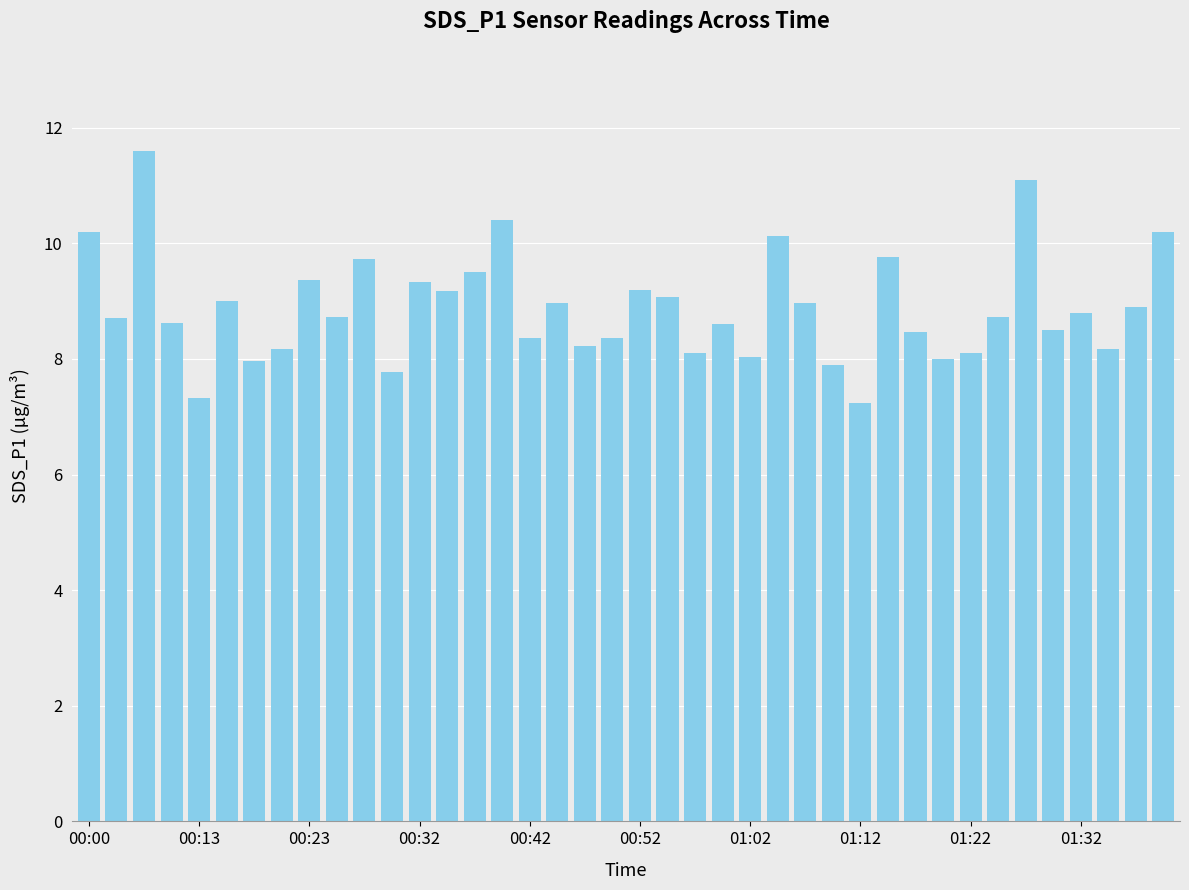

What is the sum of all values?

355.5